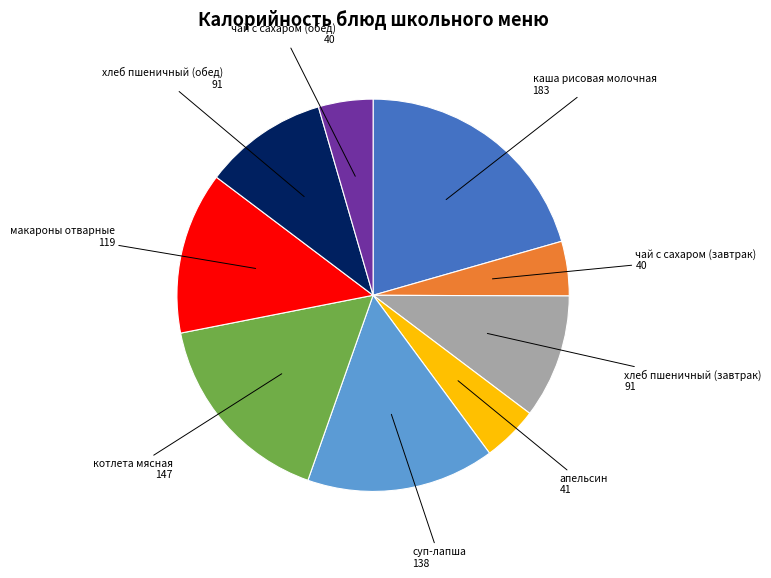

Is there any slice that represents more than half of the pie?

No